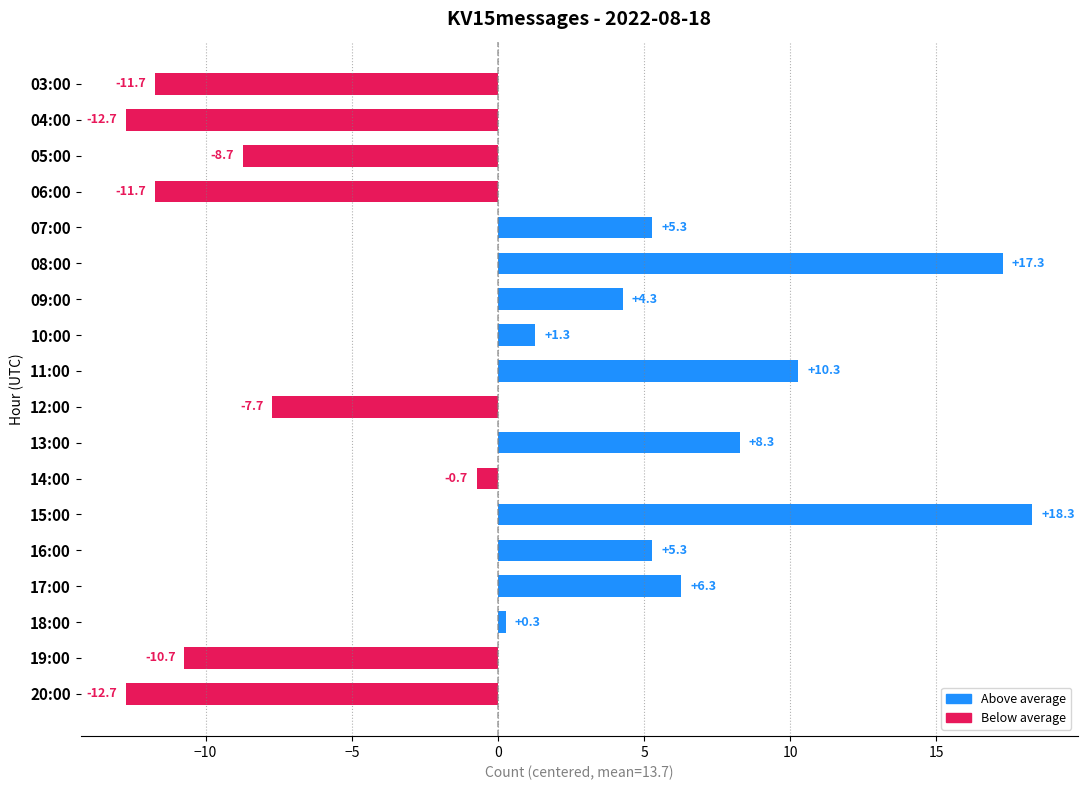

What is the change in value from 05:00 to 09:00?

+13.0